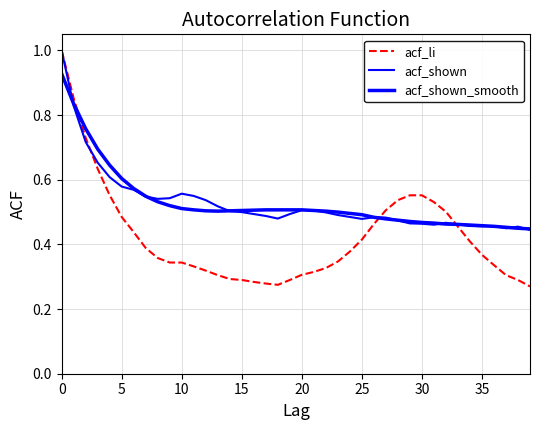

What is the label of the 15th point from the left?

14